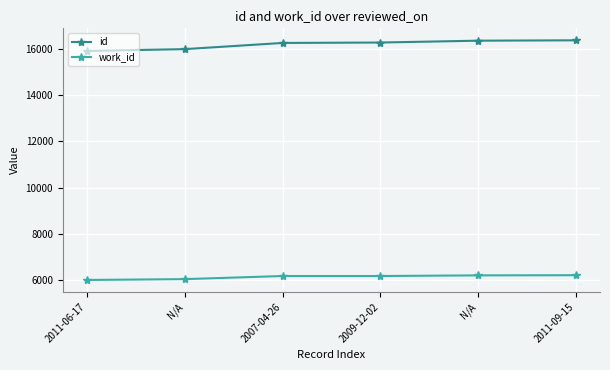

How many categories are shown in the chart?

6